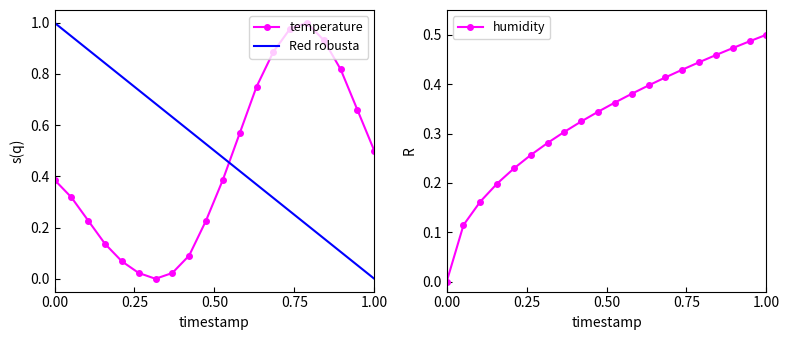

True or false: temperature and Red robusta intersect in this chart.

True